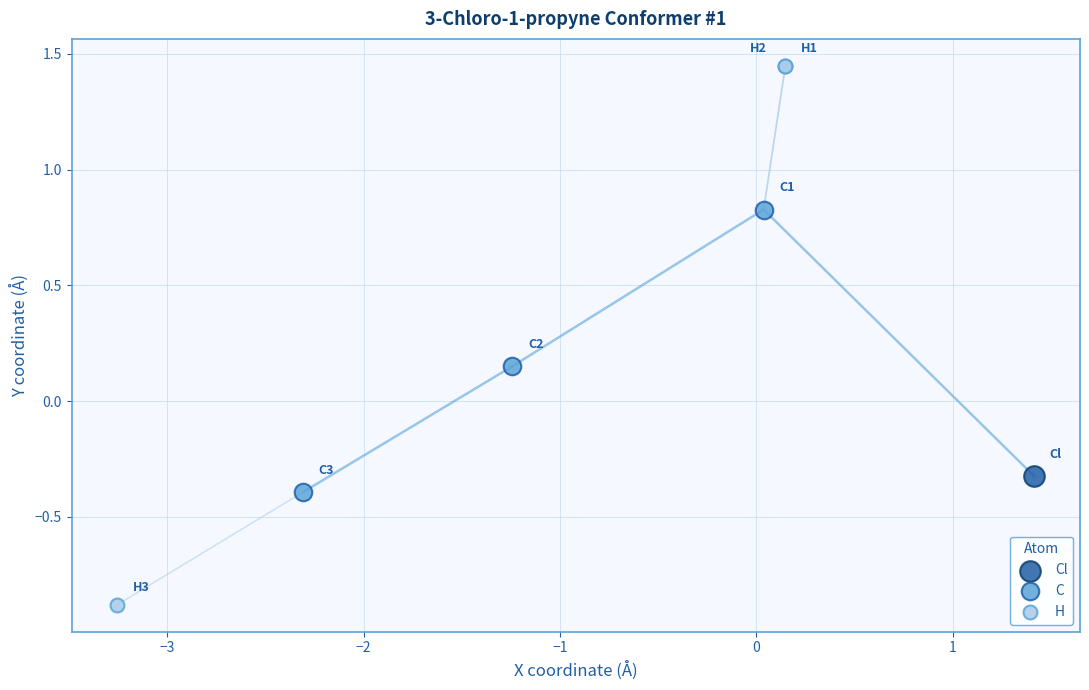

What are all the series names shown in the legend?

Cl, C, H